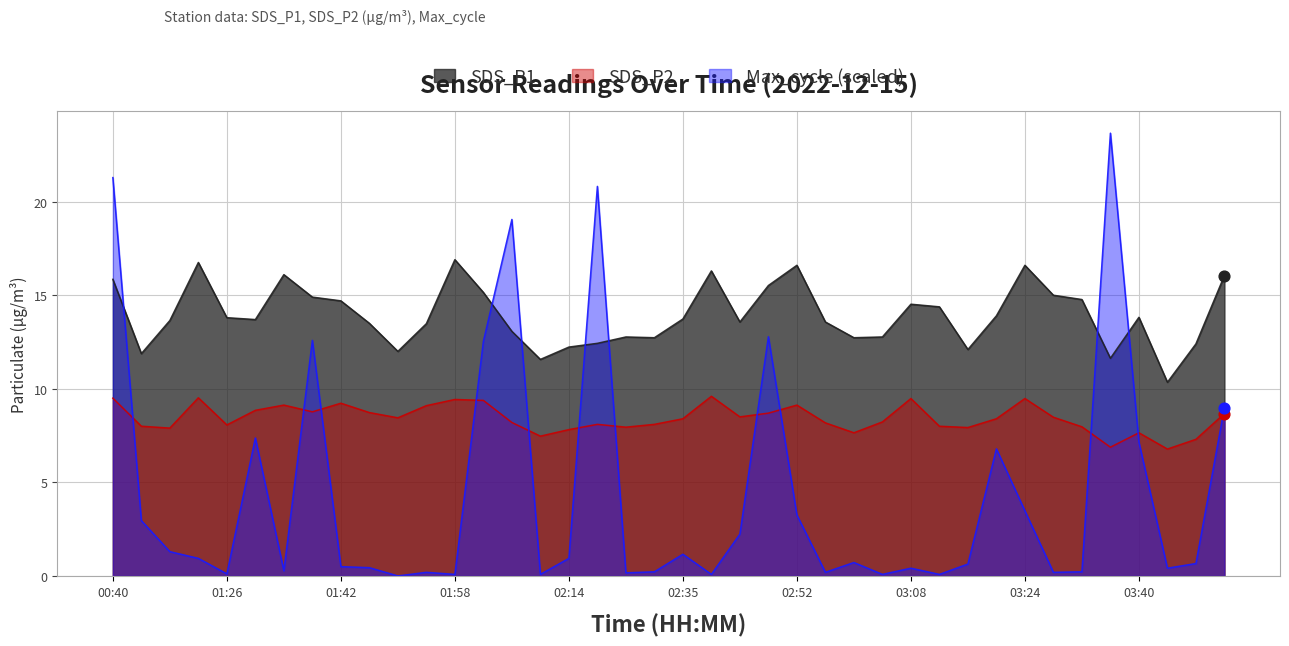

Is the value of SDS_P2 at 03:40 greater than the value of Max_cycle at 02:48?

No